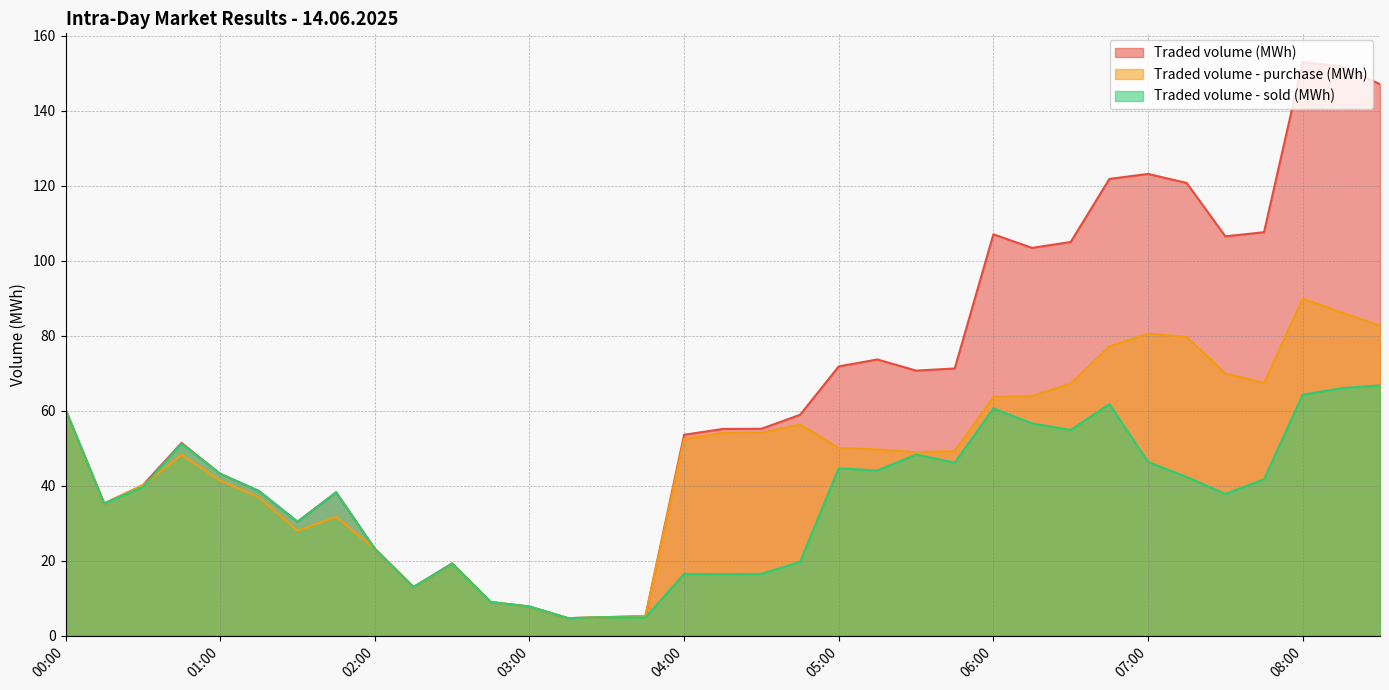

How many distinct data groups are displayed?

3